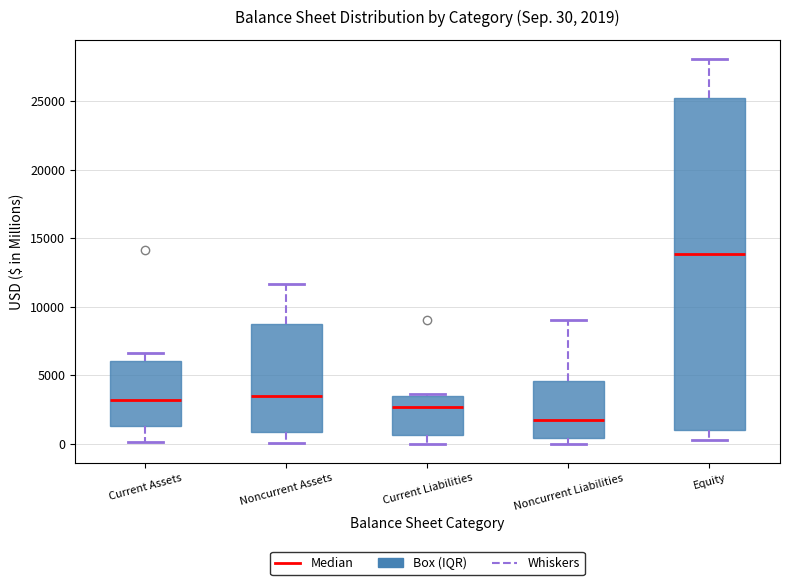

Which box is the tallest, from its lower edge to its upper edge?

Equity